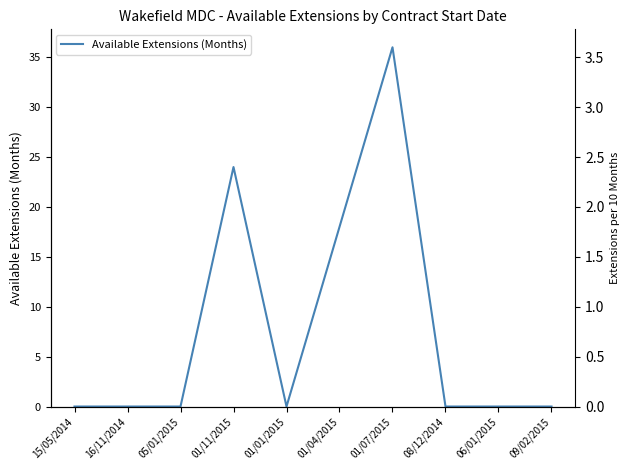

How many positive values are there?

3